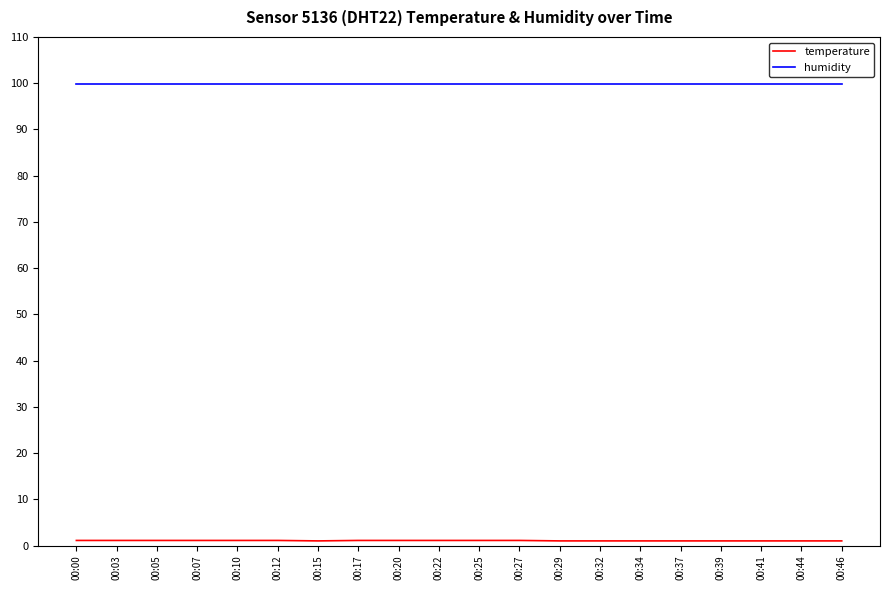

List the series in order of their overall mean, lowest first.

temperature, humidity